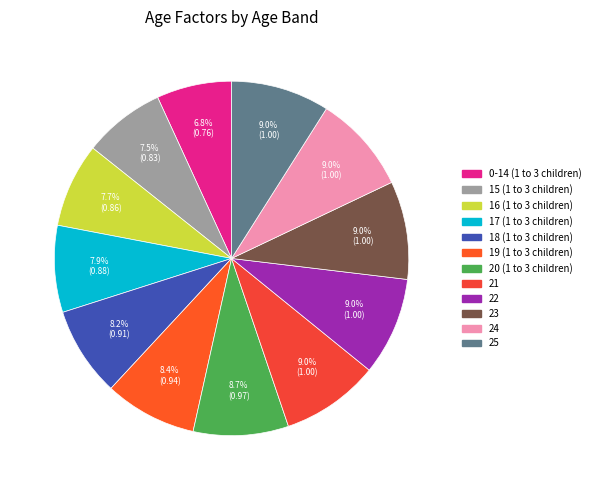

How many segments does this pie chart have?

12